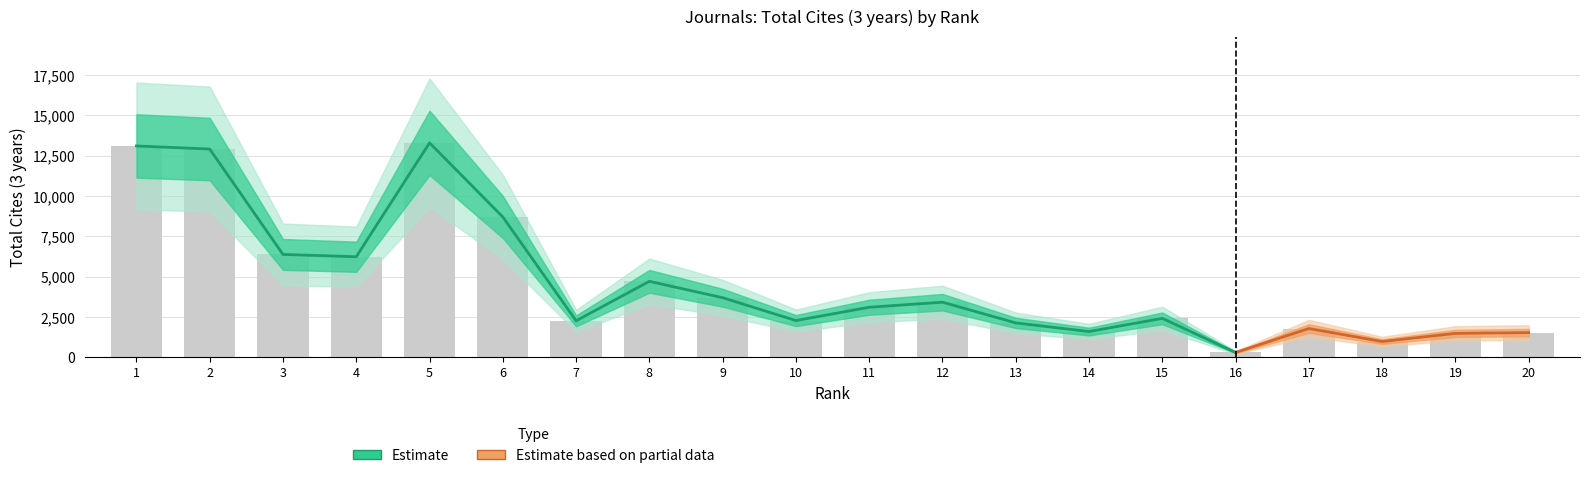

Rank the categories by Total Cites (3years) value from highest to lowest.

5, 1, 2, 6, 3, 4, 8, 9, 12, 11, 15, 10, 7, 13, 17, 14, 20, 19, 18, 16